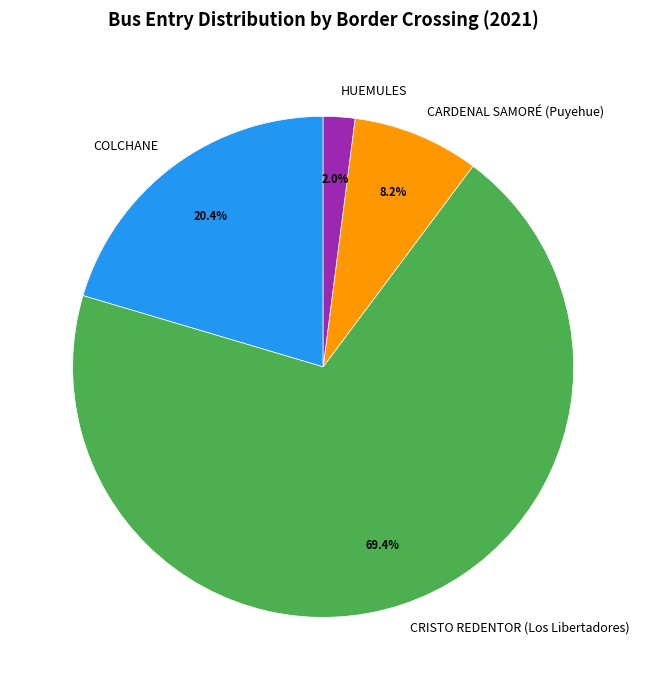

What is the largest slice in the pie chart?

CRISTO REDENTOR (Los Libertadores)